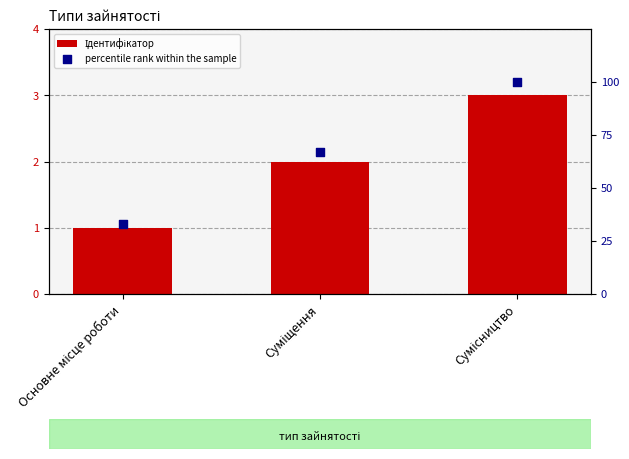

Is the value of Ідентифікатор at Основне місце роботи greater than the value of percentile rank within the sample at Основне місце роботи?

No